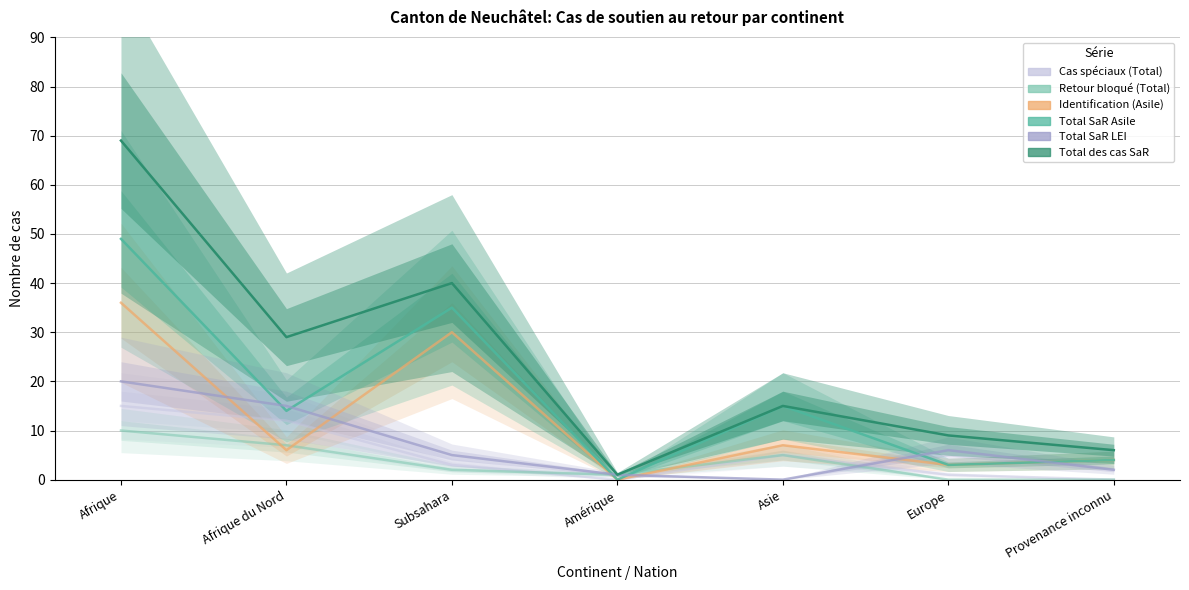

True or false: Retour bloqué (Total) has a value of -5 at Europe.

False